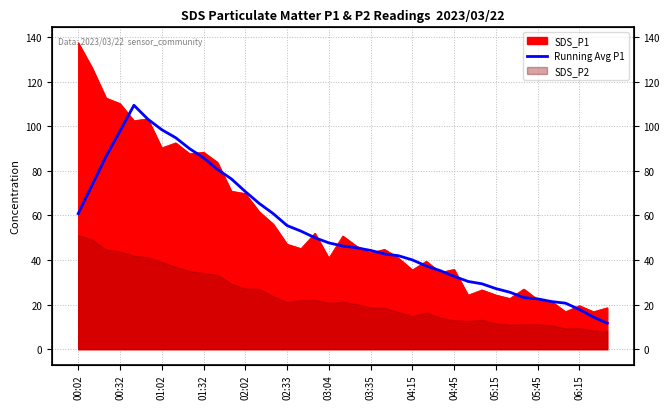

What is the change in value from 04:15 to 05:45?

-17.5